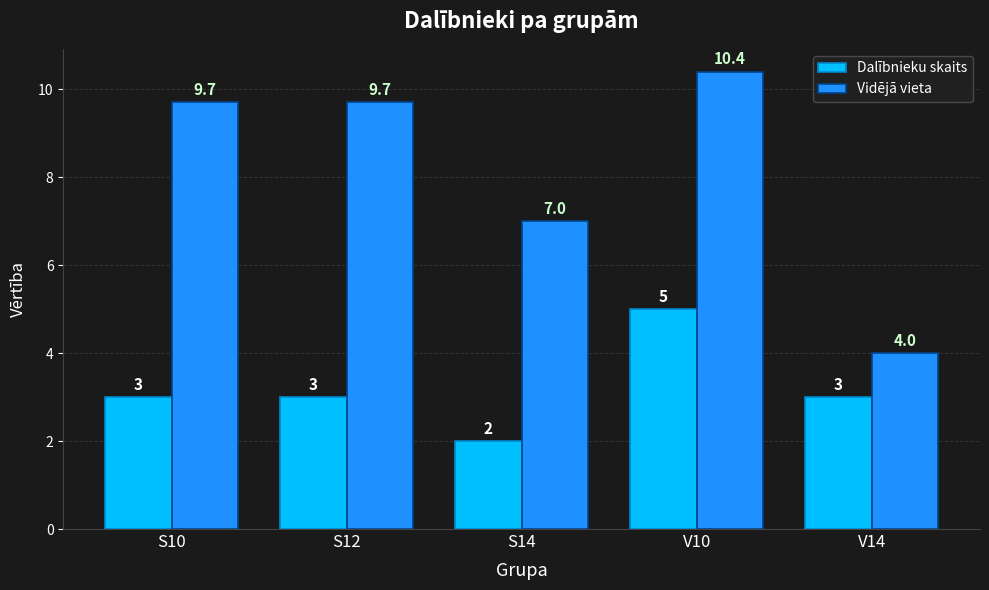

Where is Vidējā vieta nearest to the value 7?

S14